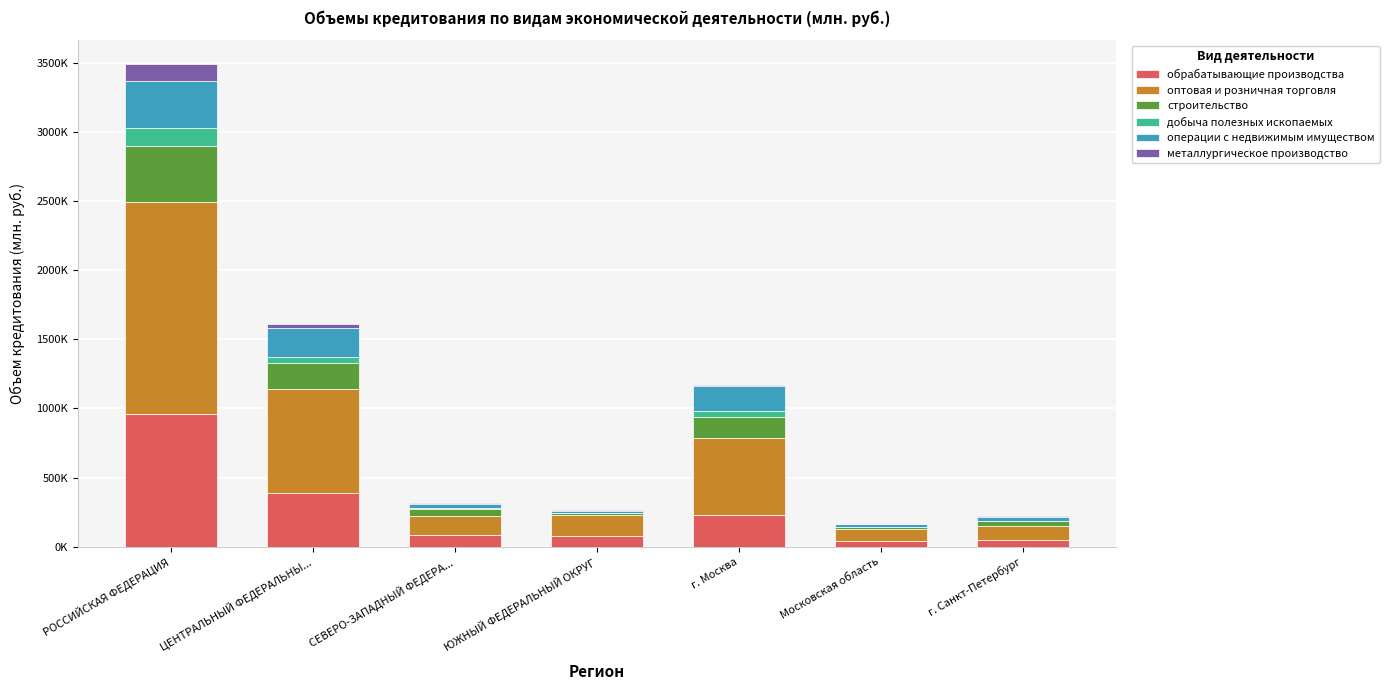

Which series has the widest spread of values?

оптовая и розничная торговля